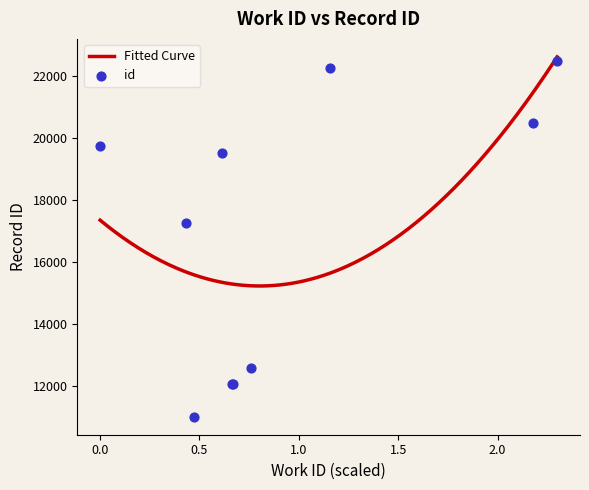

Between 3330 and 7407, which is larger?

7407